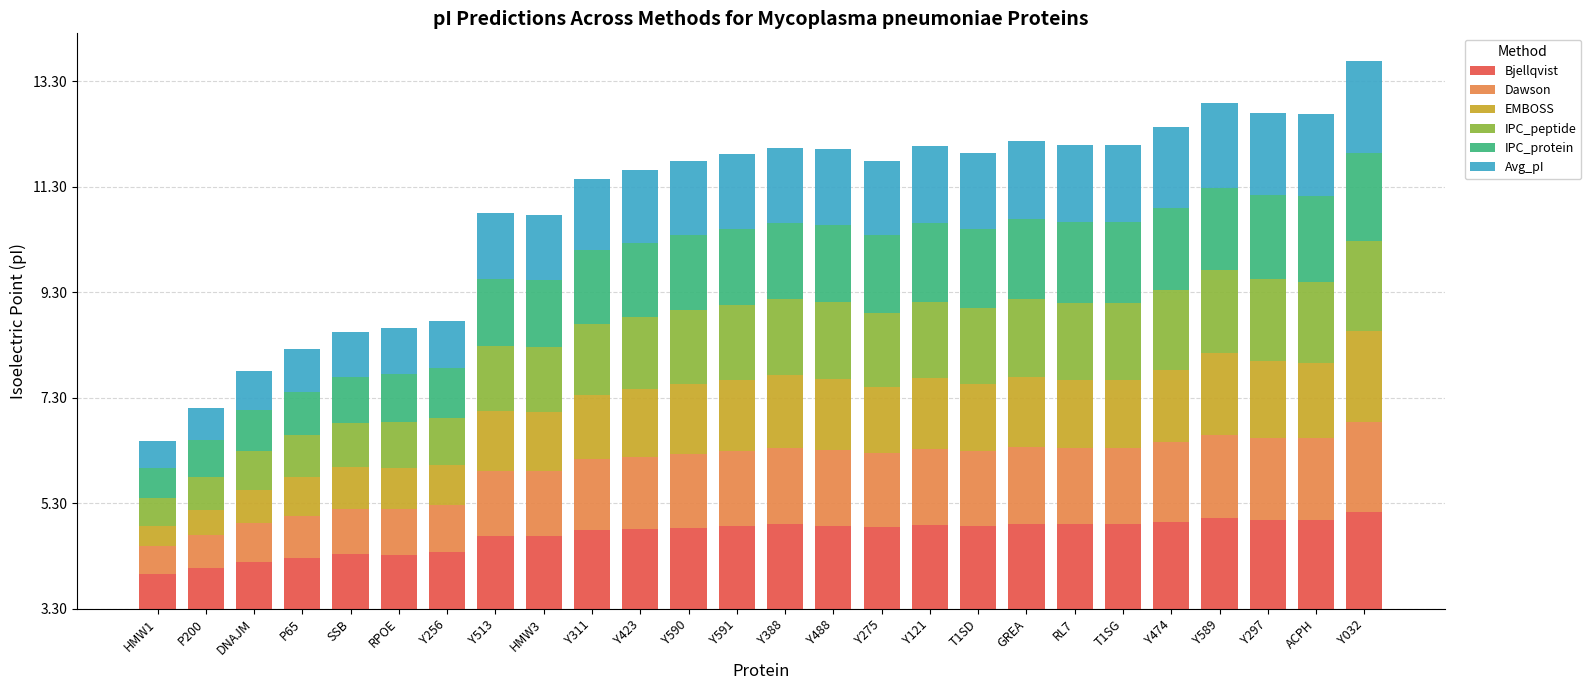

Are the bars horizontal?

No